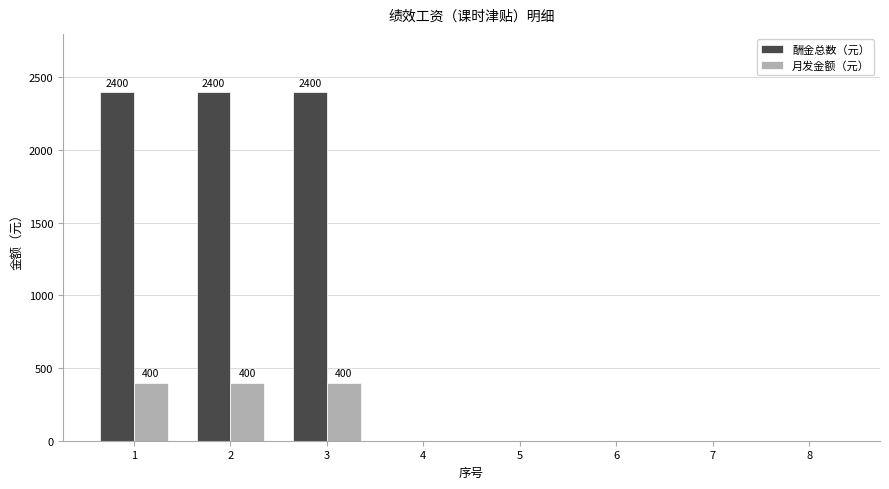

Count the number of categories in the chart.

8